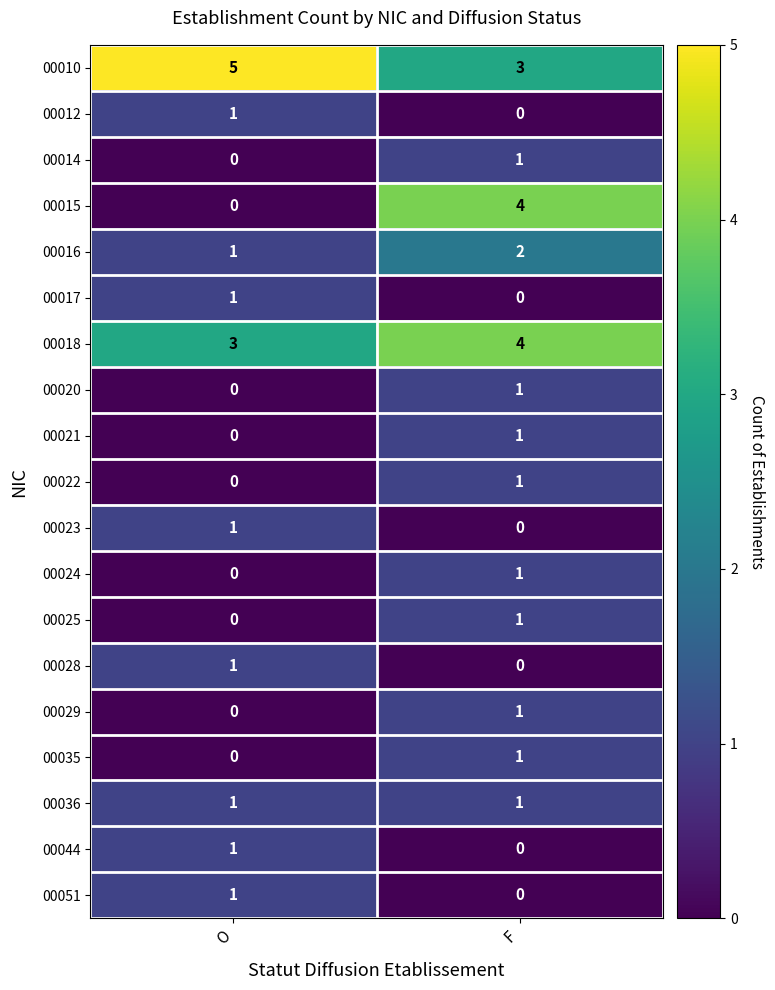

At which label is 00025 closest to 0?

O